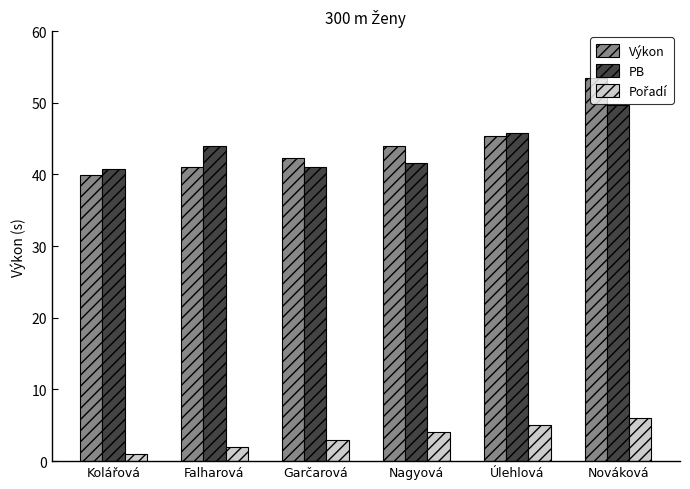

Is it true that Výkon equals 44.0 at Nagyová?

True